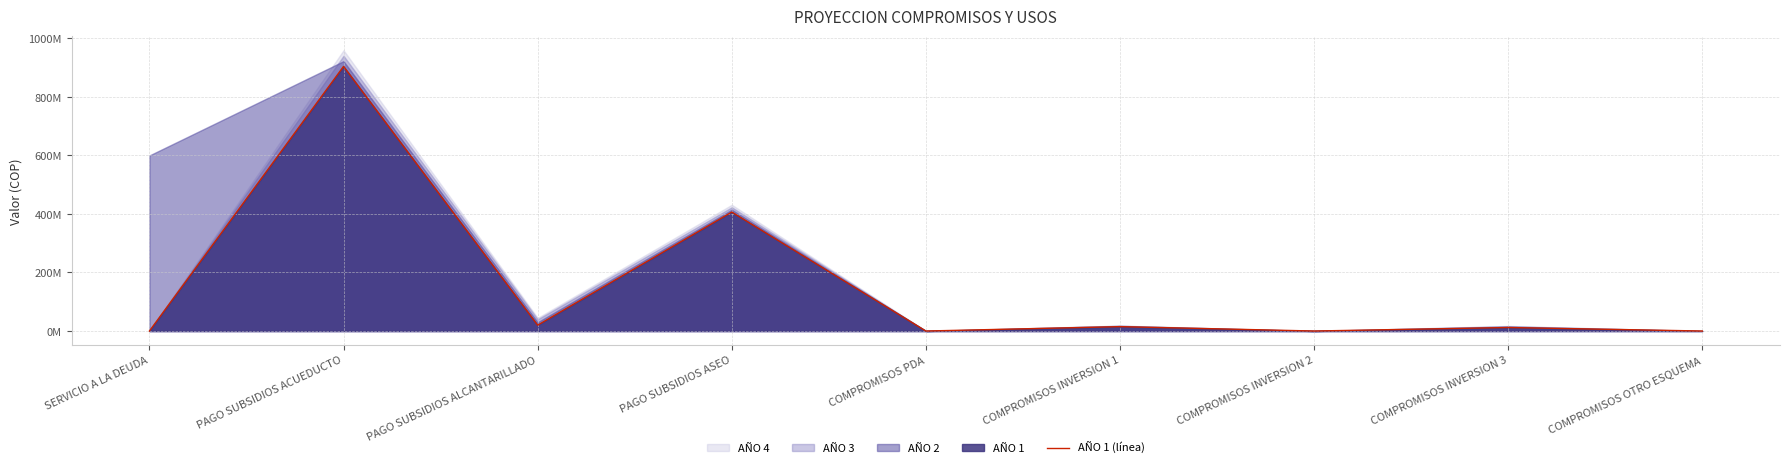

What is the change in value from PAGO SUBSIDIOS ALCANTARILLADO to COMPROMISOS INVERSION 1?

-5000000